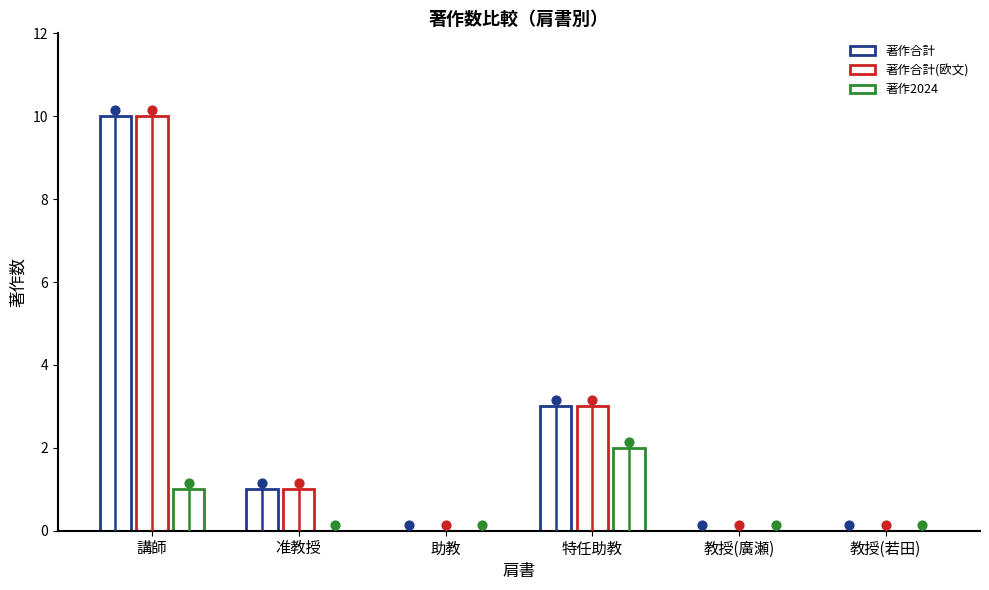

Which series reaches the minimum Y coordinate?

著作合計